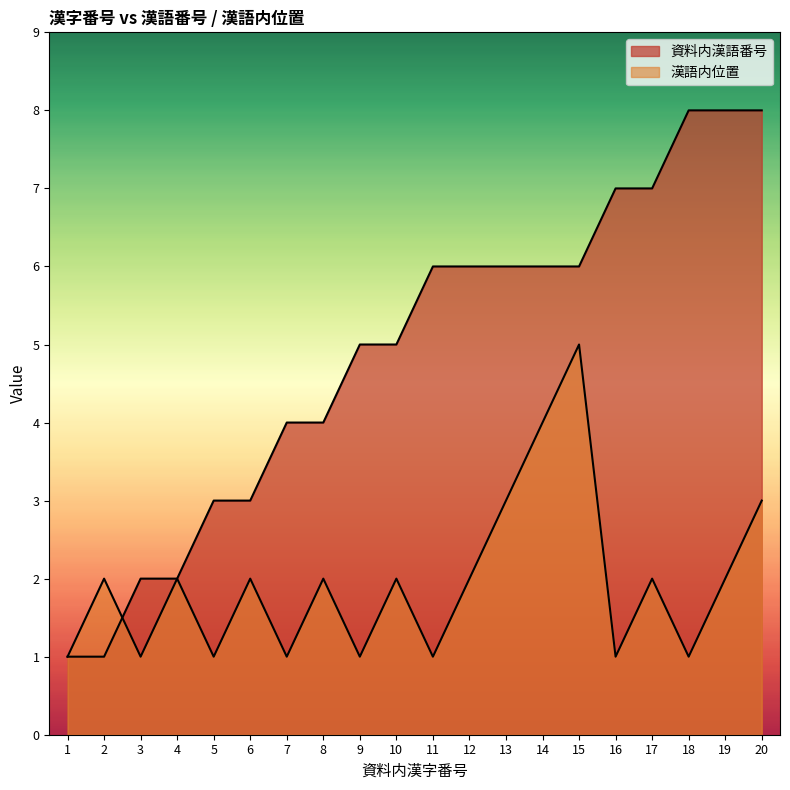

At which label is 資料内漢語番号 closest to 4?

7